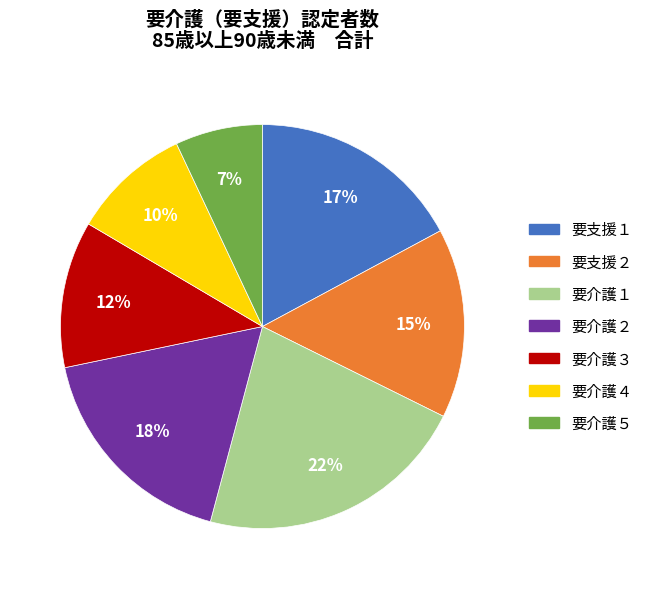

Does 要支援１ represent more than half of the total?

No